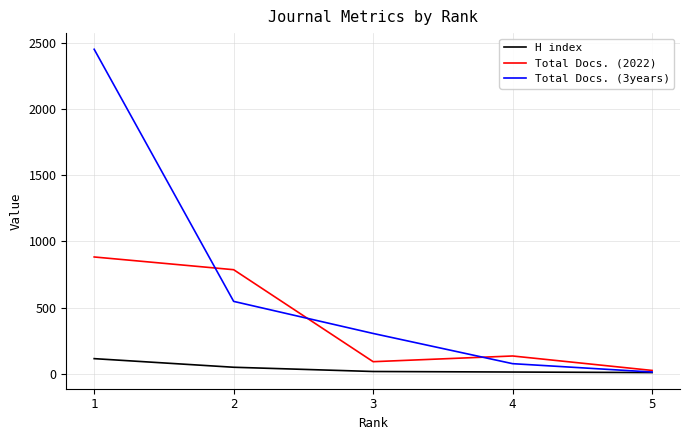

What is the greatest value displayed?

2450